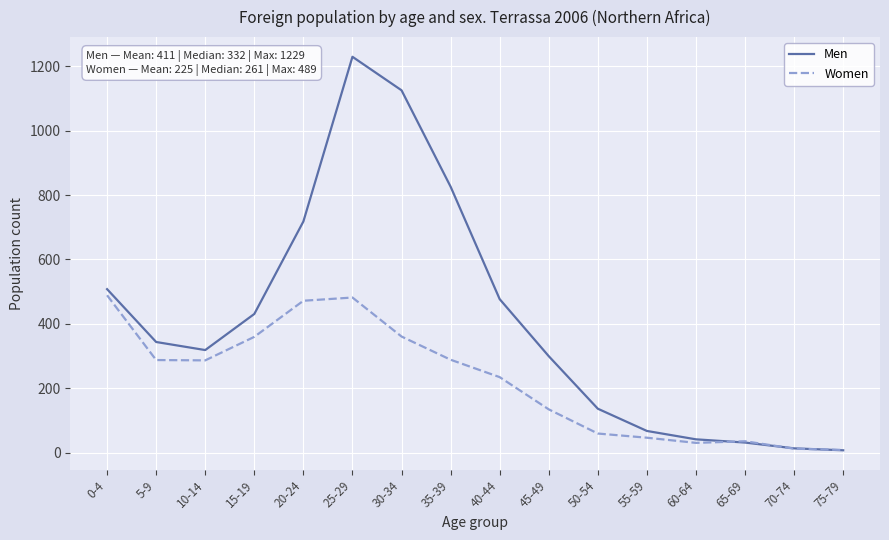

The Men series shows 593 at 15-19. True or false?

False